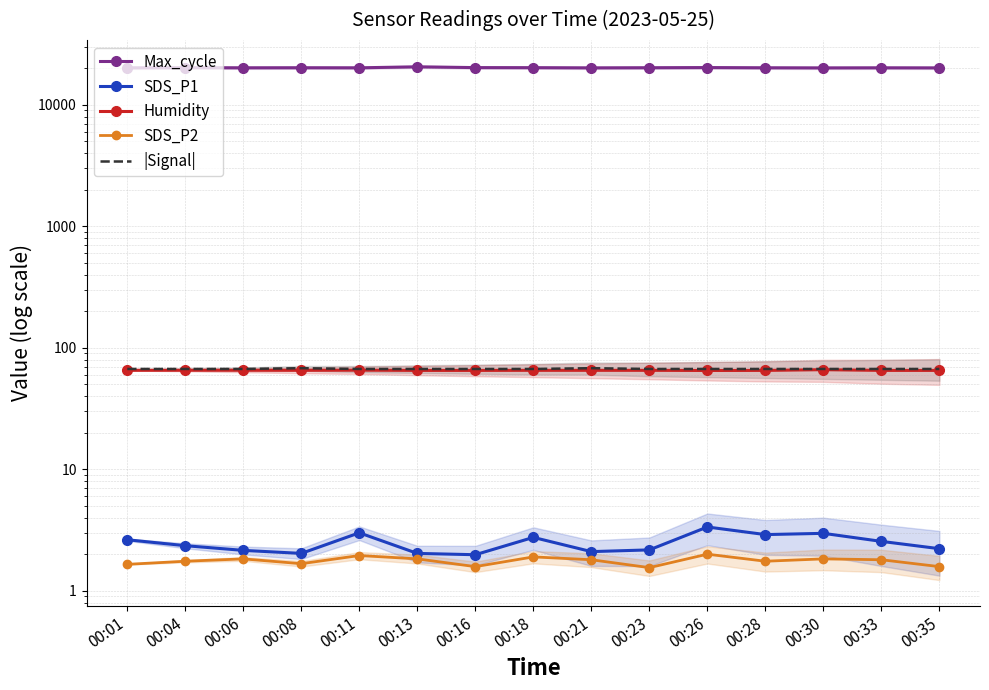

Rank the series by their maximum value, from highest to lowest.

Max_cycle, |Signal|, Humidity, SDS_P1, SDS_P2